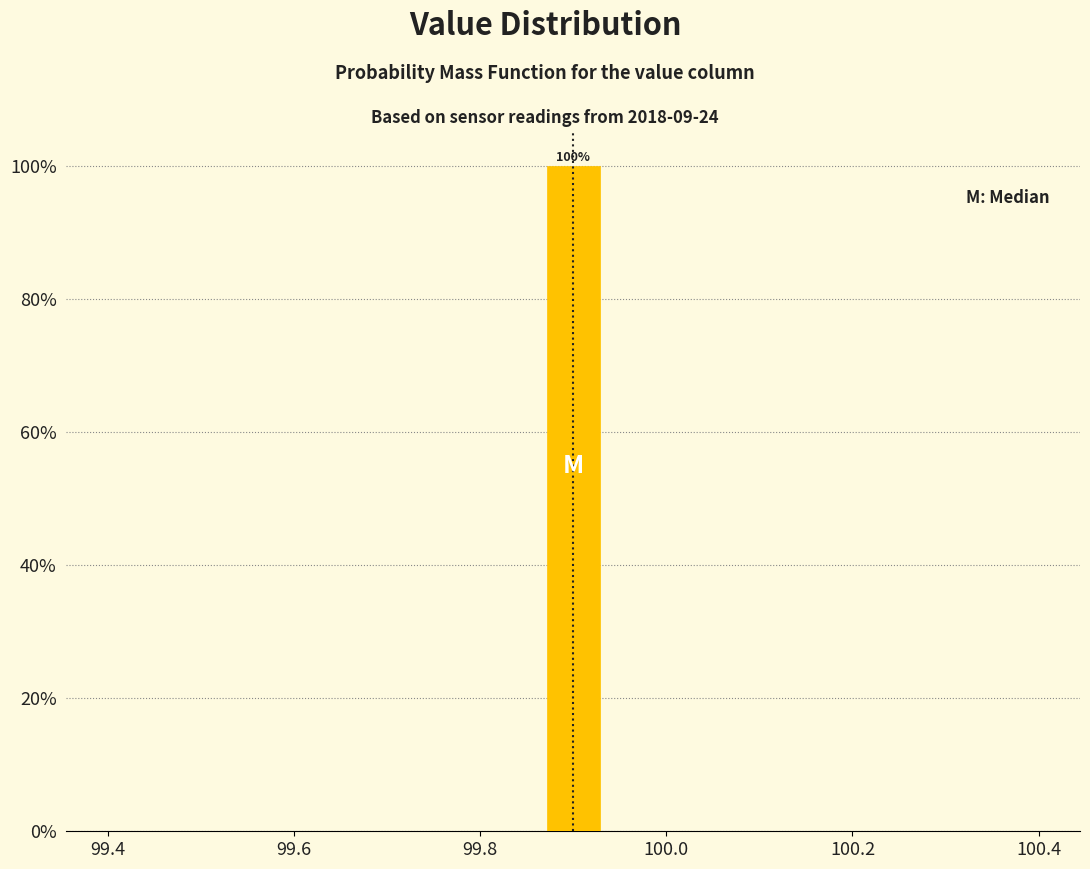

Around what value on the x-axis is the tallest bar? Give the approximate position of its centre, as read against the axis.

99.90